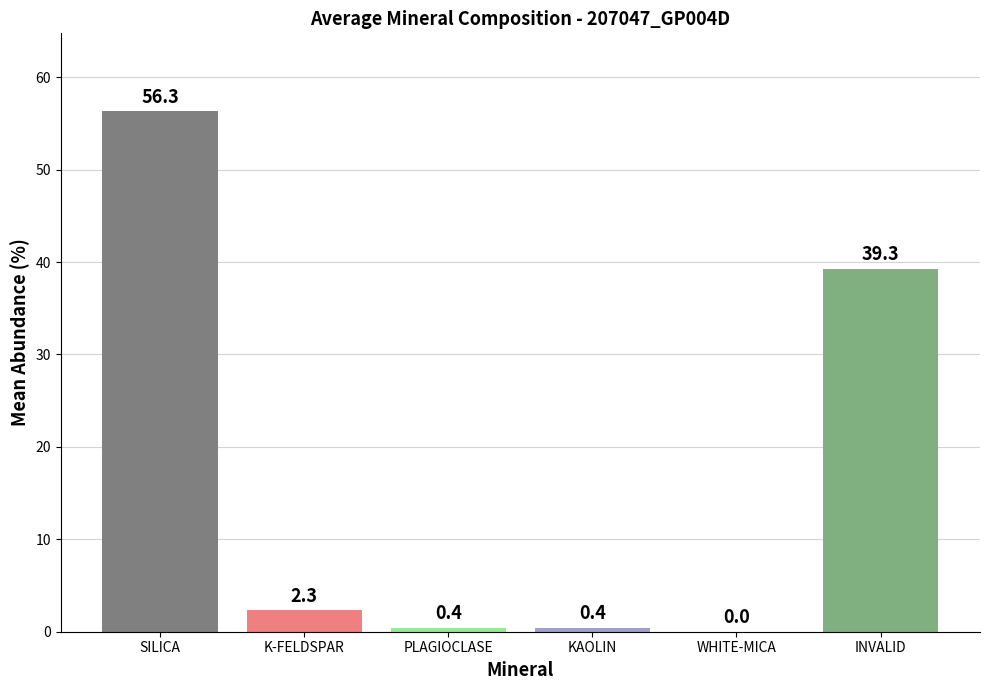

Reading left to right, transcribe all the data shown in this chart.

56.3	2.3	0.4	0.4	0.0	39.3